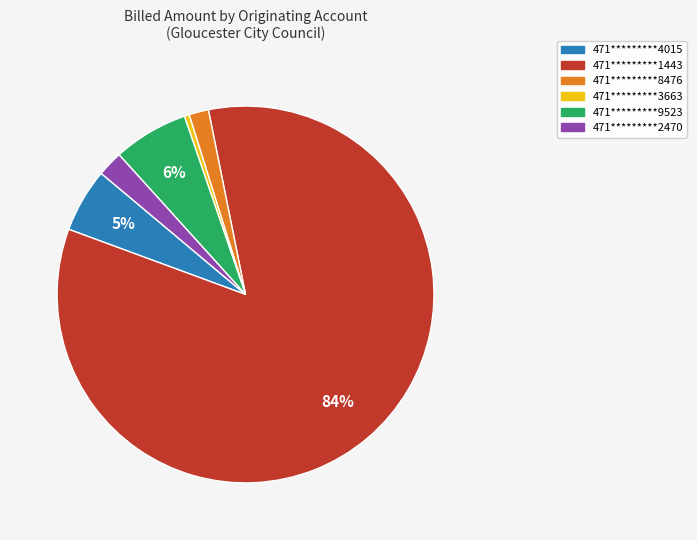

To the nearest percent, what is the average slice percentage?

17%